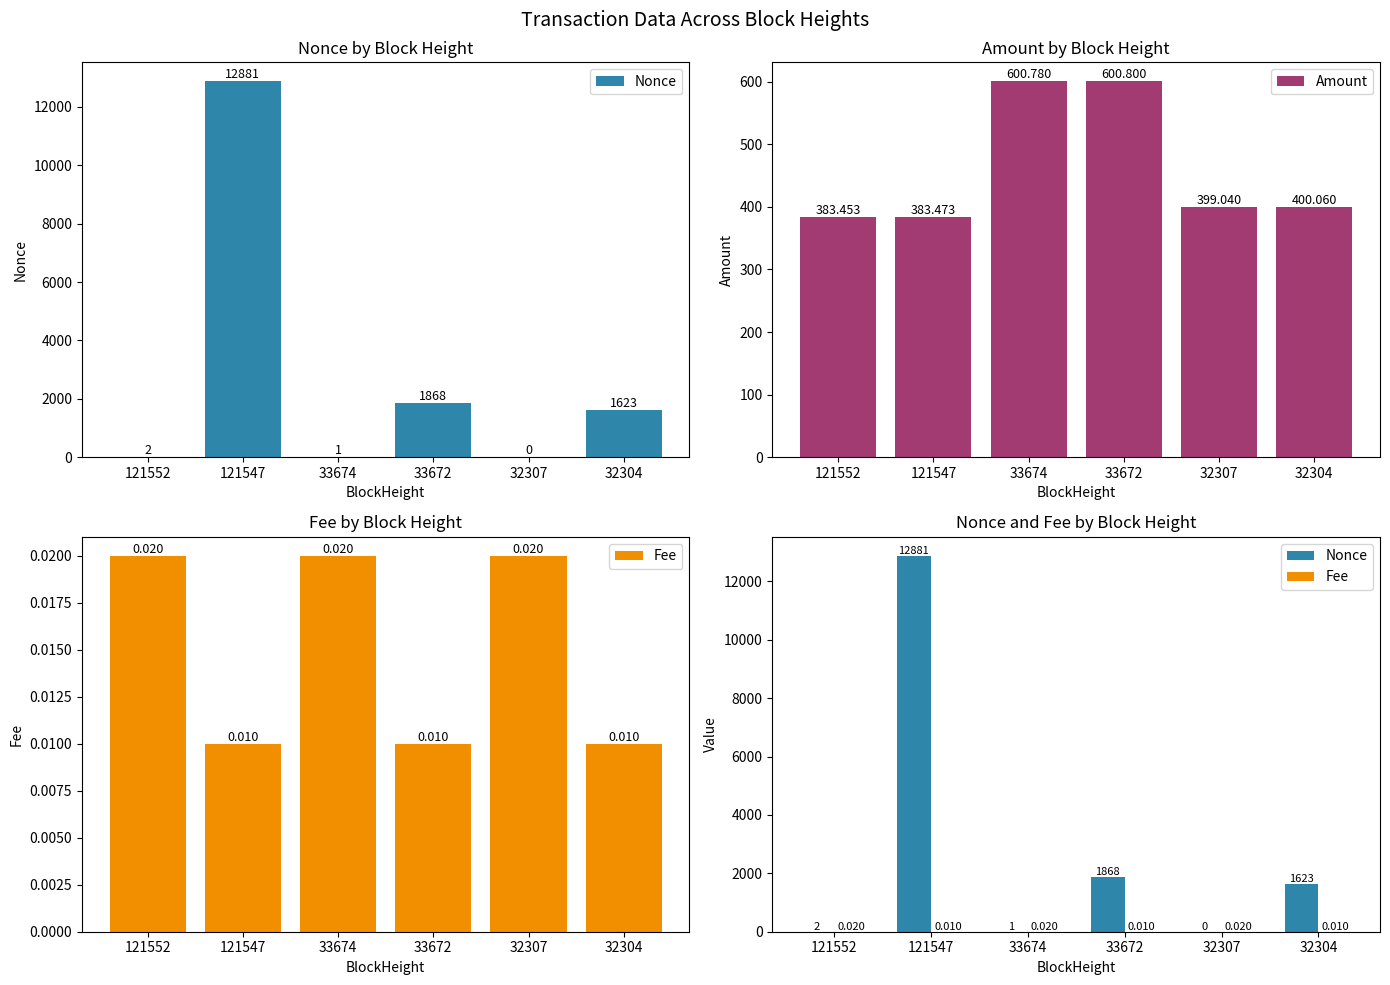

List the labels in order of Nonce value, largest first.

121547, 33672, 32304, 121552, 33674, 32307